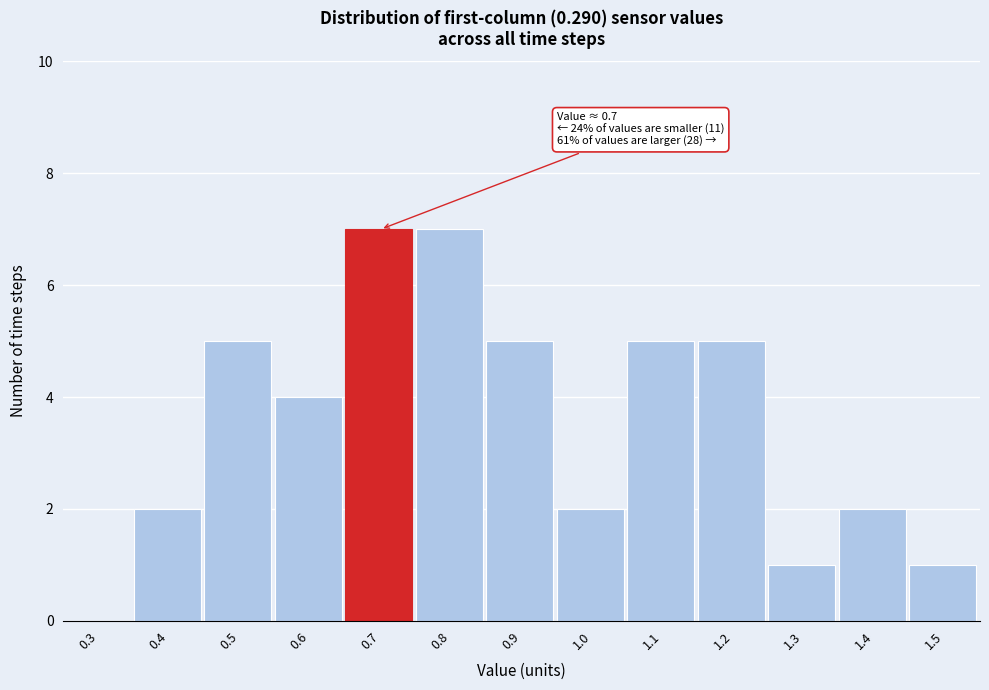

Reading left to right, transcribe all the data shown in this chart.

0.3=0	0.4=2	0.5=5	0.6=4	0.7=7	0.8=7	0.9=5	1.0=2	1.1=5	1.2=5	1.3=1	1.4=2	1.5=1